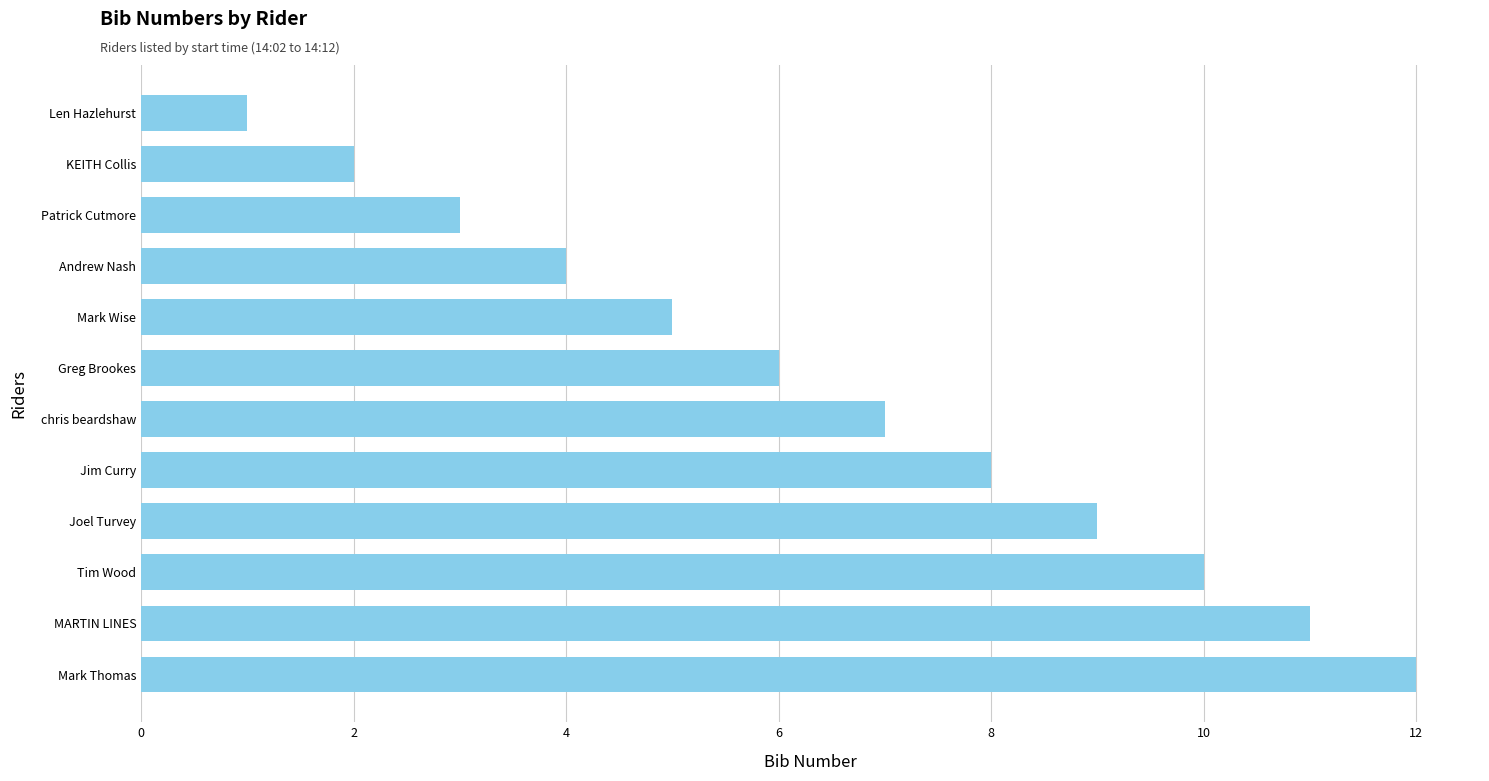

Between Greg Brookes and Patrick Cutmore, which is larger?

Greg Brookes